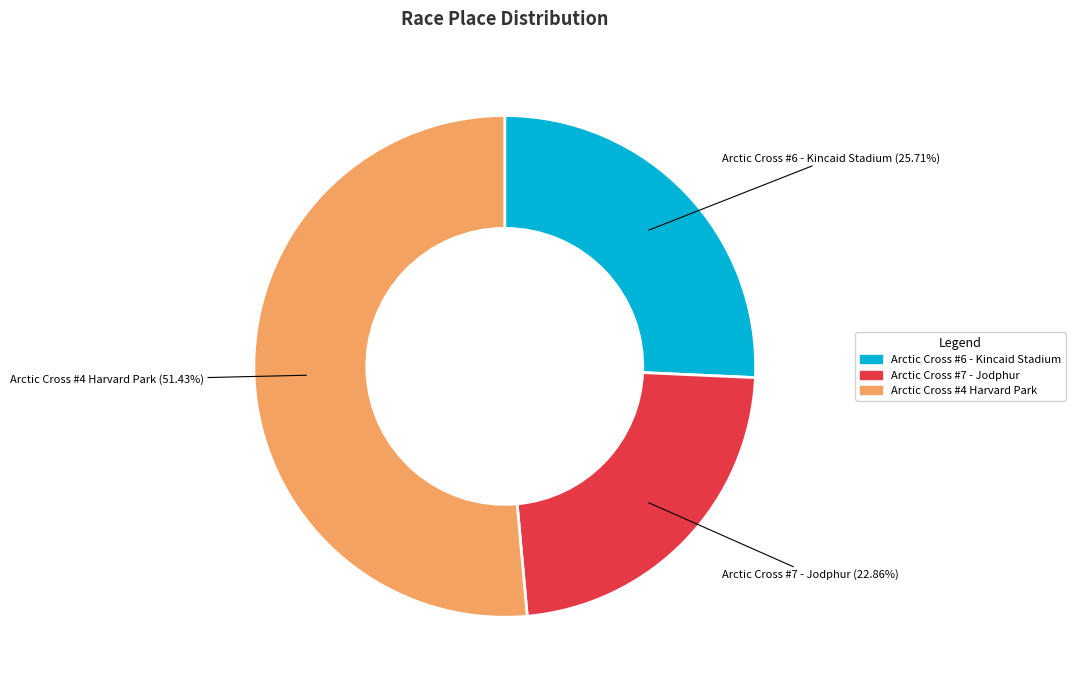

Do Arctic Cross #6 - Kincaid Stadium and Arctic Cross #4 Harvard Park together represent more than half of the pie?

Yes